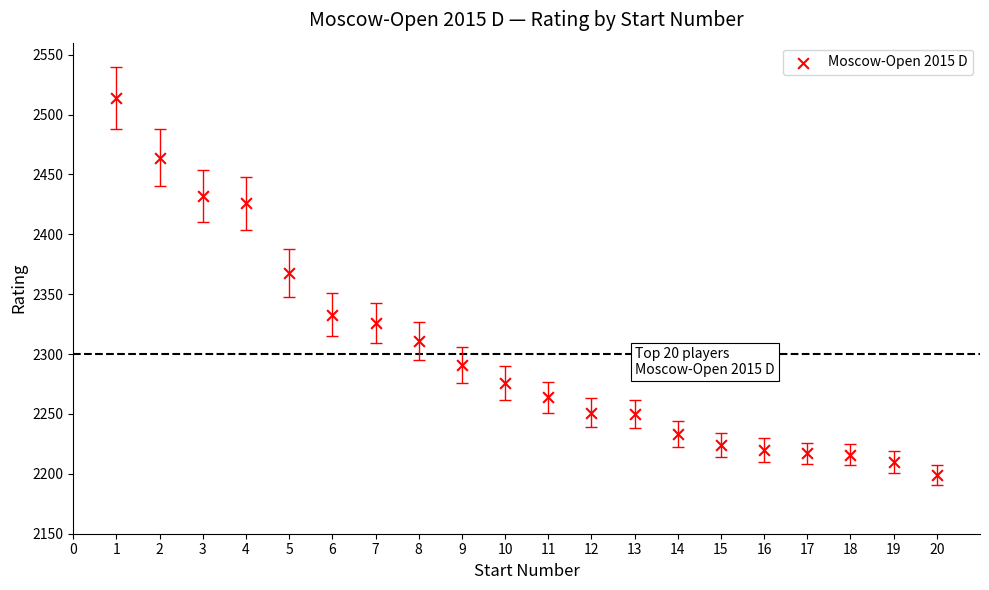

What Y value in the scatter plot is closest to 2356?

2368